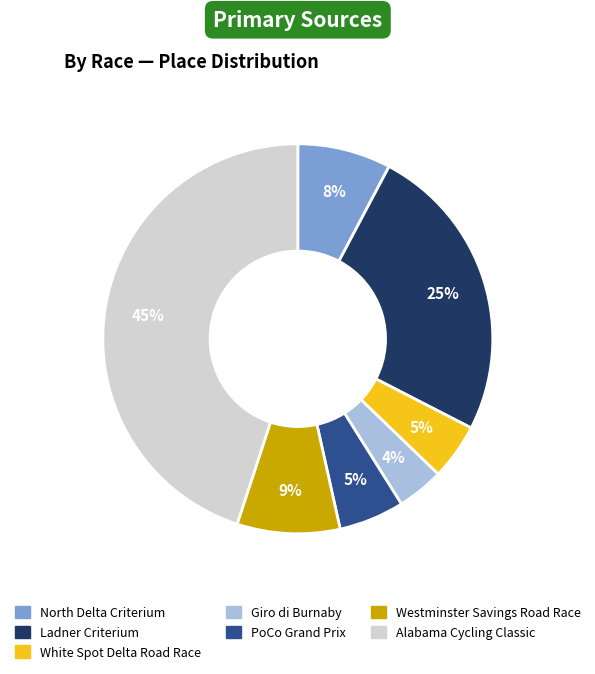

To the nearest percent, what is the difference between the Giro di Burnaby and Alabama Cycling Classic slice percentages?

41%